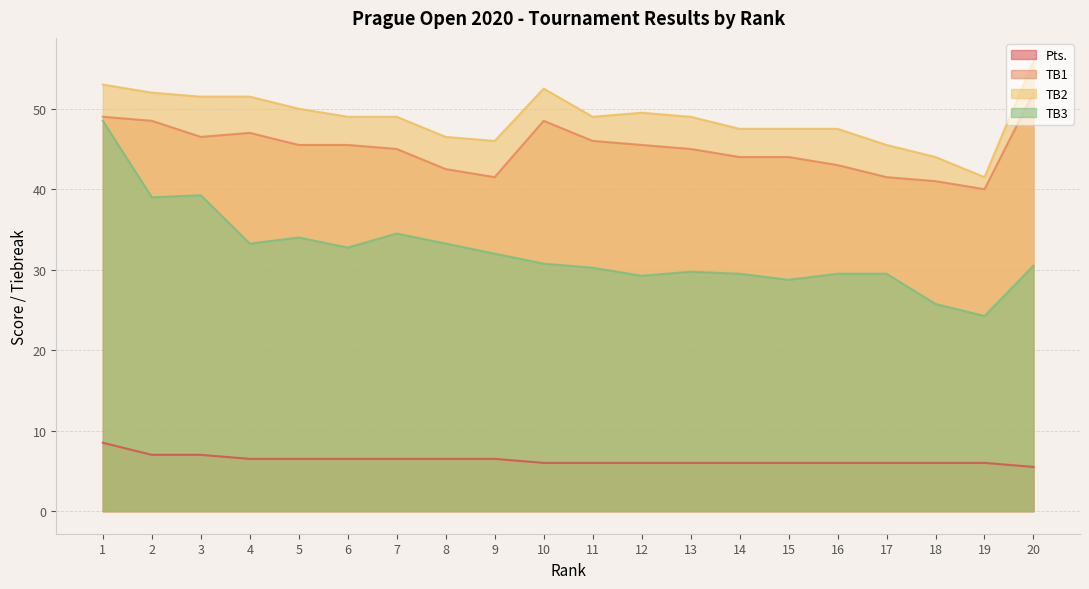

The TB3 series shows 5.0 at 19. True or false?

False